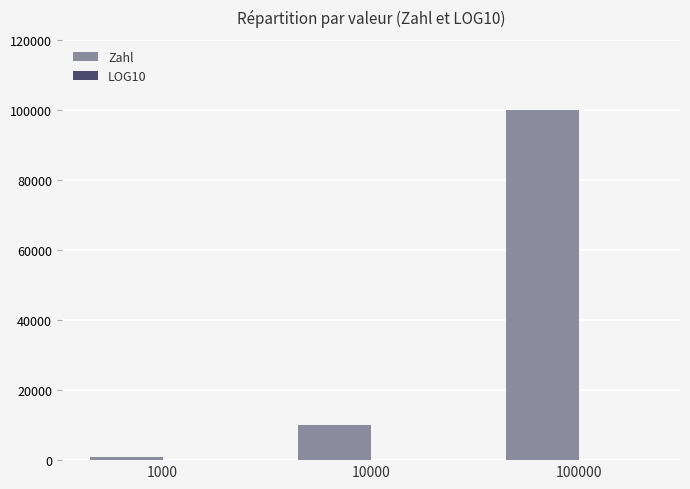

Does the chart contain stacked bars?

No